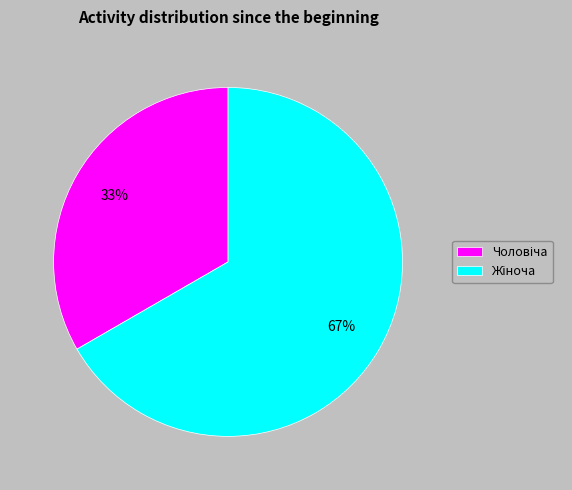

Does any single category account for the majority?

Yes